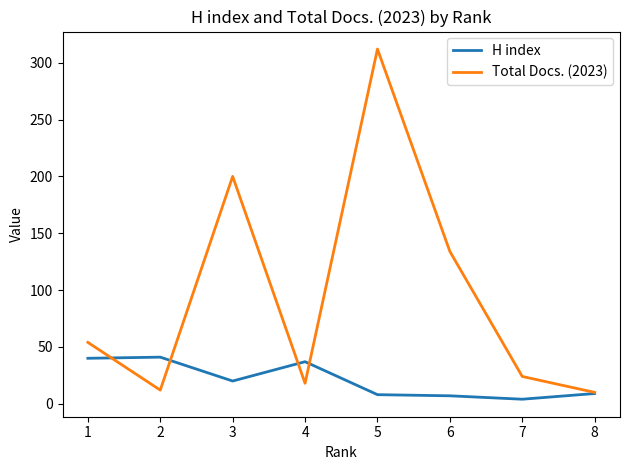

How many lines are shown in the chart?

2